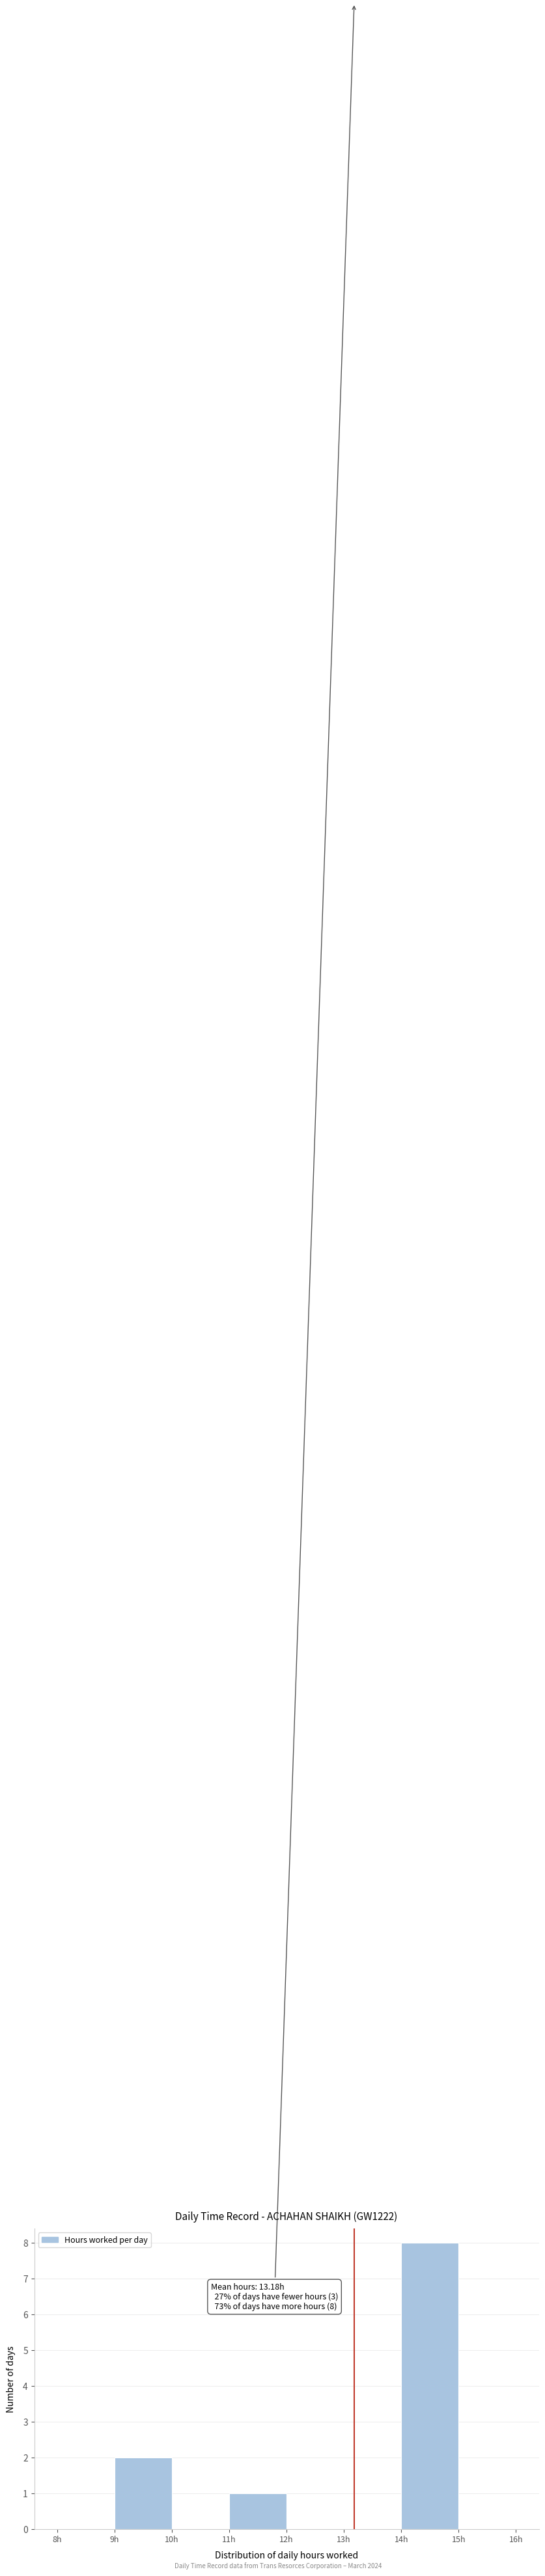

Which range on the x-axis has the tallest bar?

14 to 15